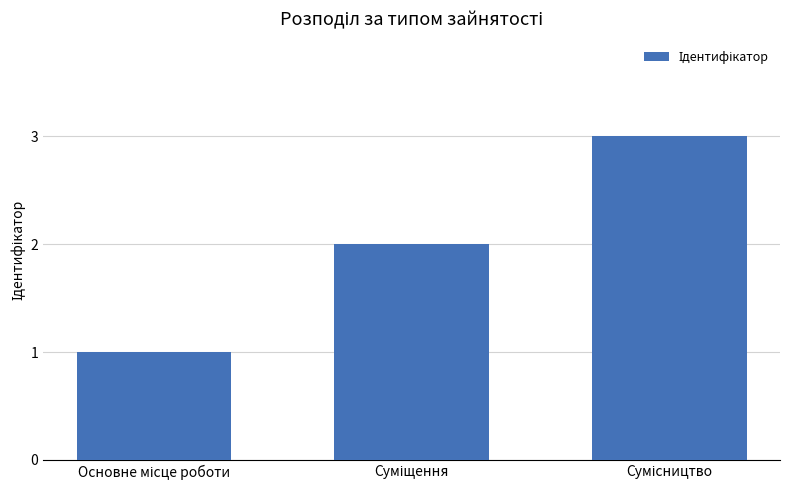

What is the sum of all values?

6